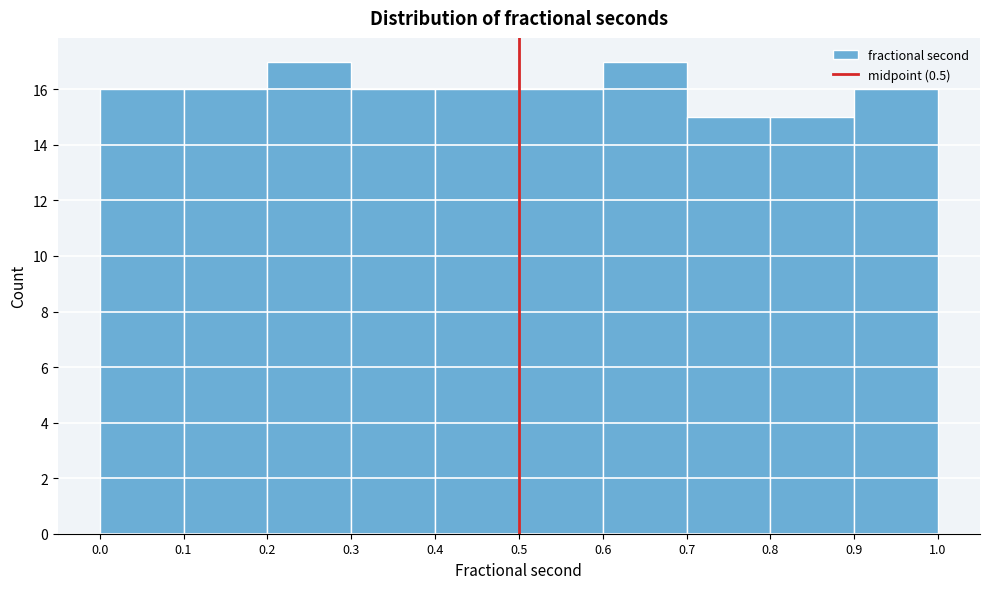

Reading left to right, transcribe this chart: for each bar, give the range it covers on the x-axis and its height. The values are not printed on the chart, so give them approximately, as read against the axis.

0.0 to 0.1: 16
0.1 to 0.2: 16
0.2 to 0.3: 17
0.3 to 0.4: 16
0.4 to 0.5: 16
0.5 to 0.6: 16
0.6 to 0.7: 17
0.7 to 0.8: 15
0.8 to 0.9: 15
0.9 to 1.0: 16